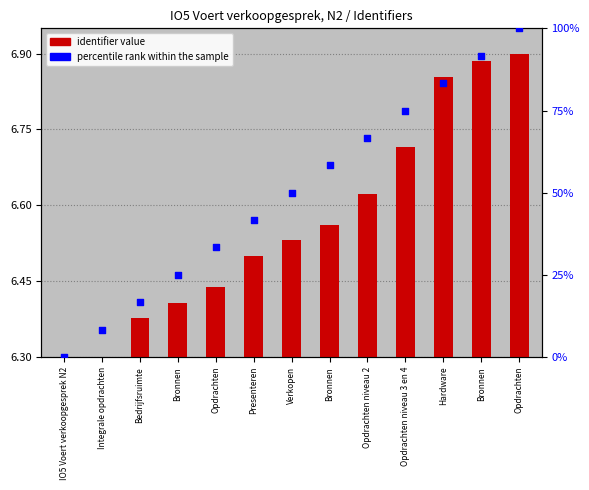

At which category is the sum across all series the highest?

Opdrachten